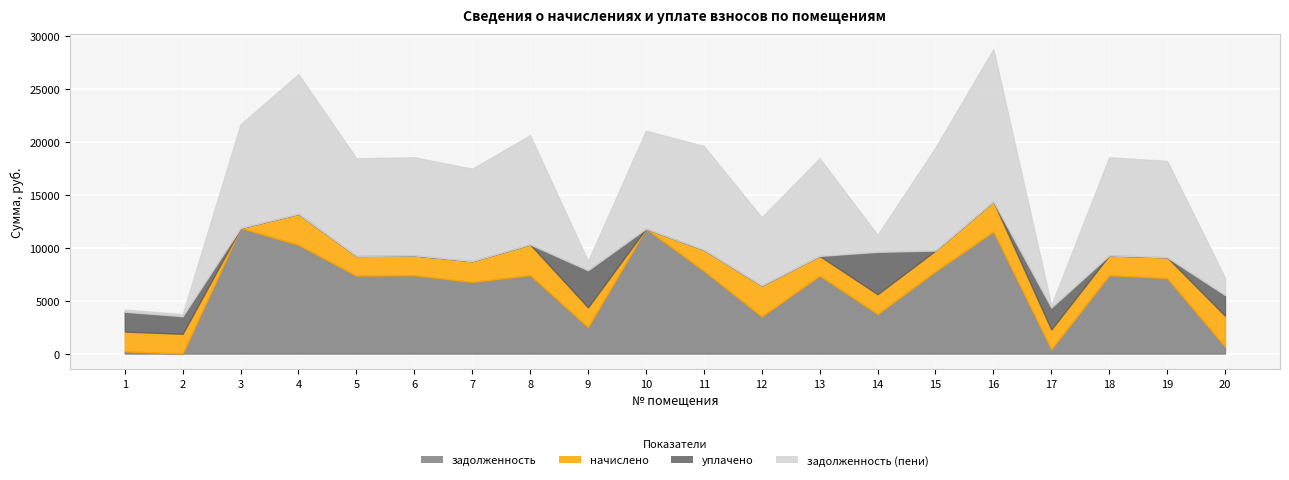

At which category does задолженность (пени) reach its first local peak?

4